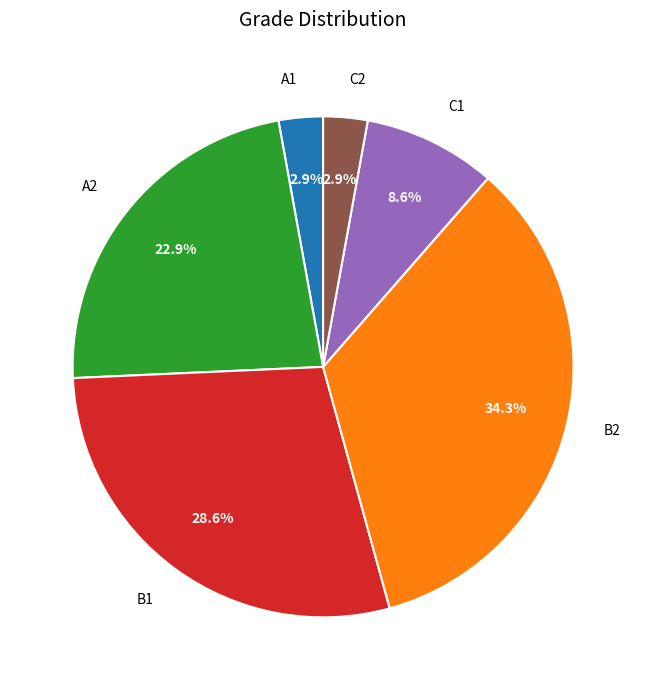

True or false: C1 accounts for 20% of the total.

False